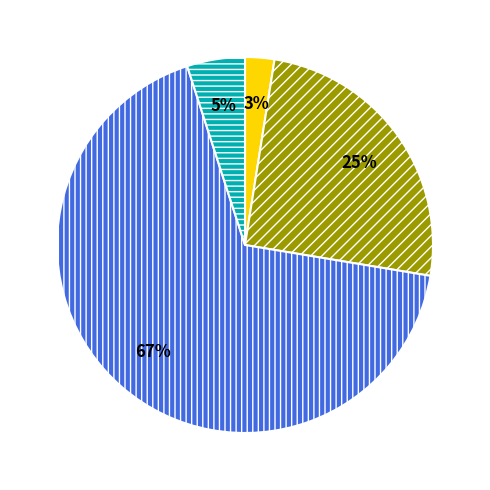

Is there any slice that represents more than half of the pie?

Yes